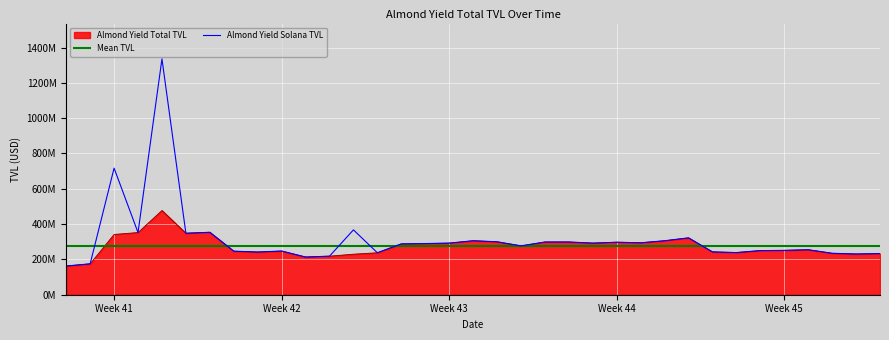

How many data points does each series have?

35